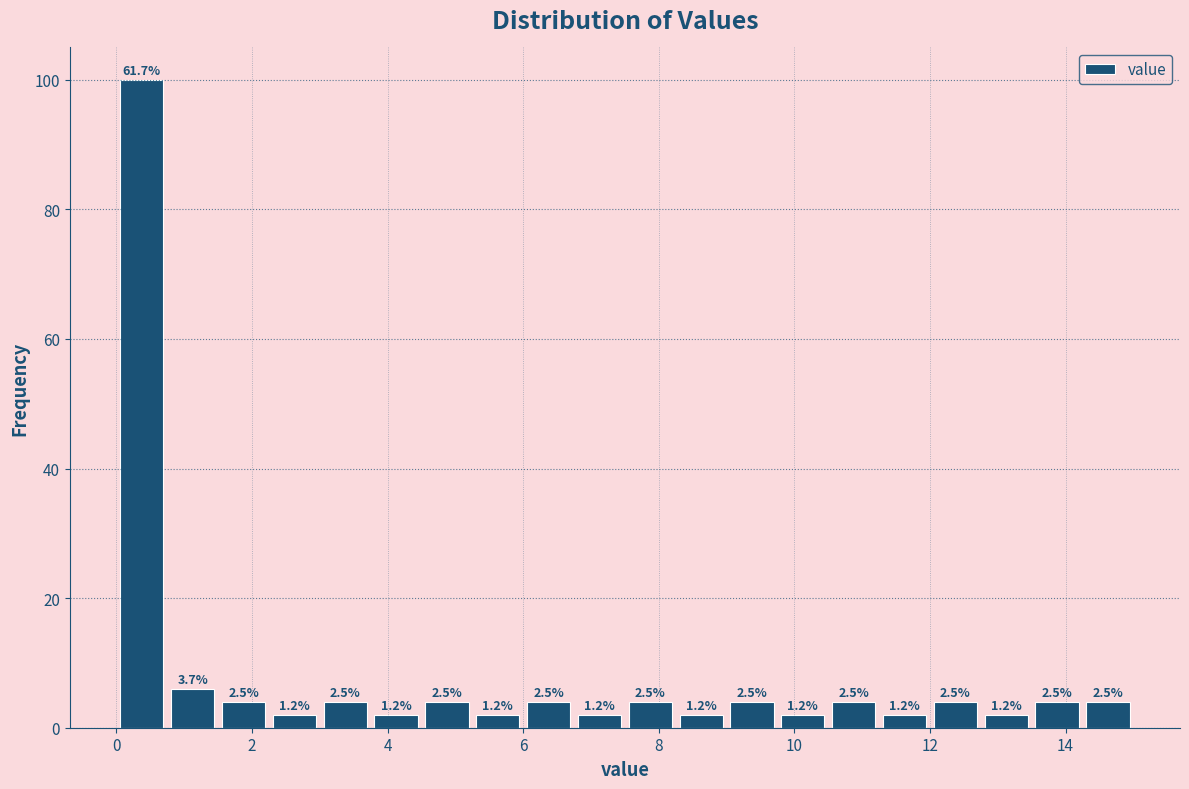

Read against the x-axis, roughly where is the centre of the tallest bar?

0.4